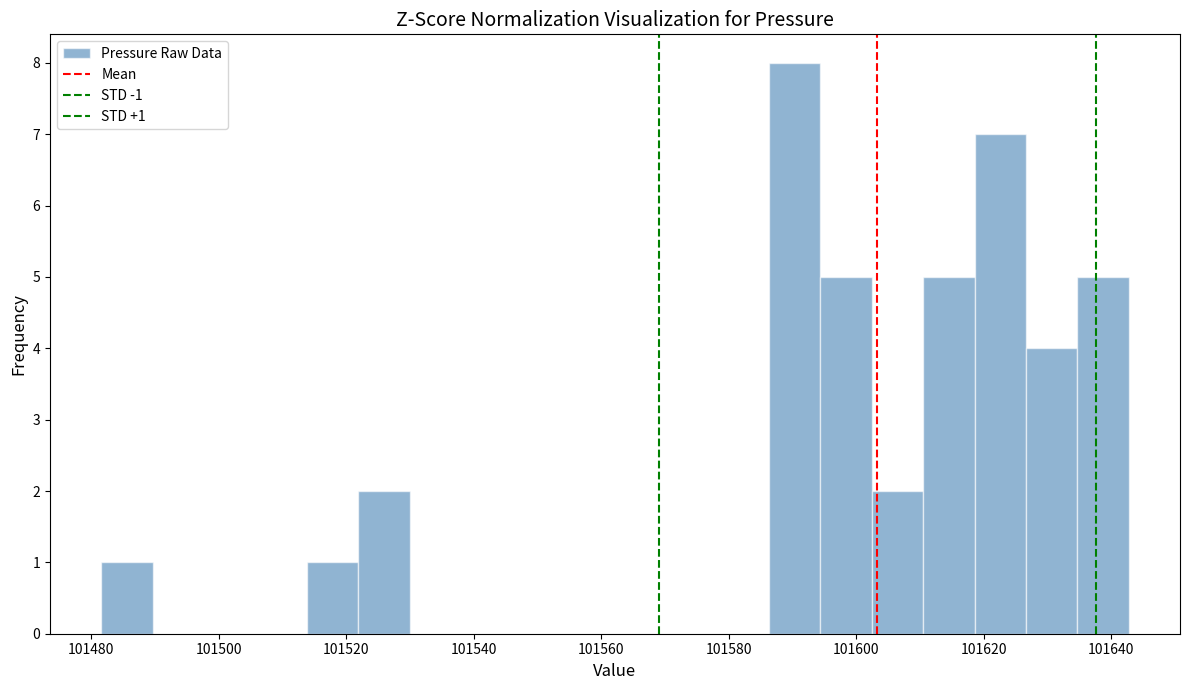

Over which range of the x-axis is the bar tallest?

101586 to 101594